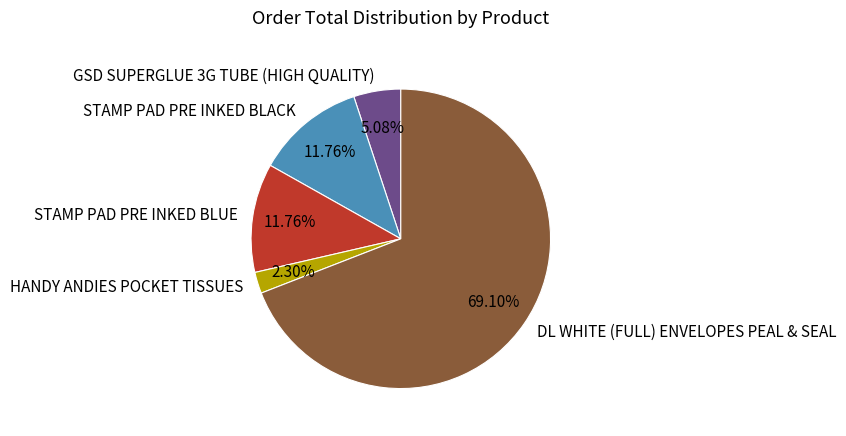

To the nearest percent, what percentage of the pie is HANDY ANDIES POCKET TISSUES?

2%